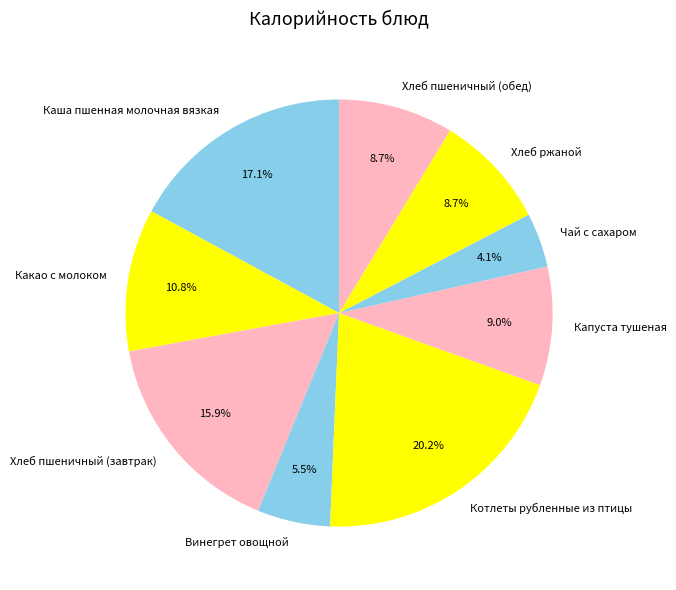

Which has a higher value, Чай с сахаром or Котлеты рубленные из птицы?

Котлеты рубленные из птицы